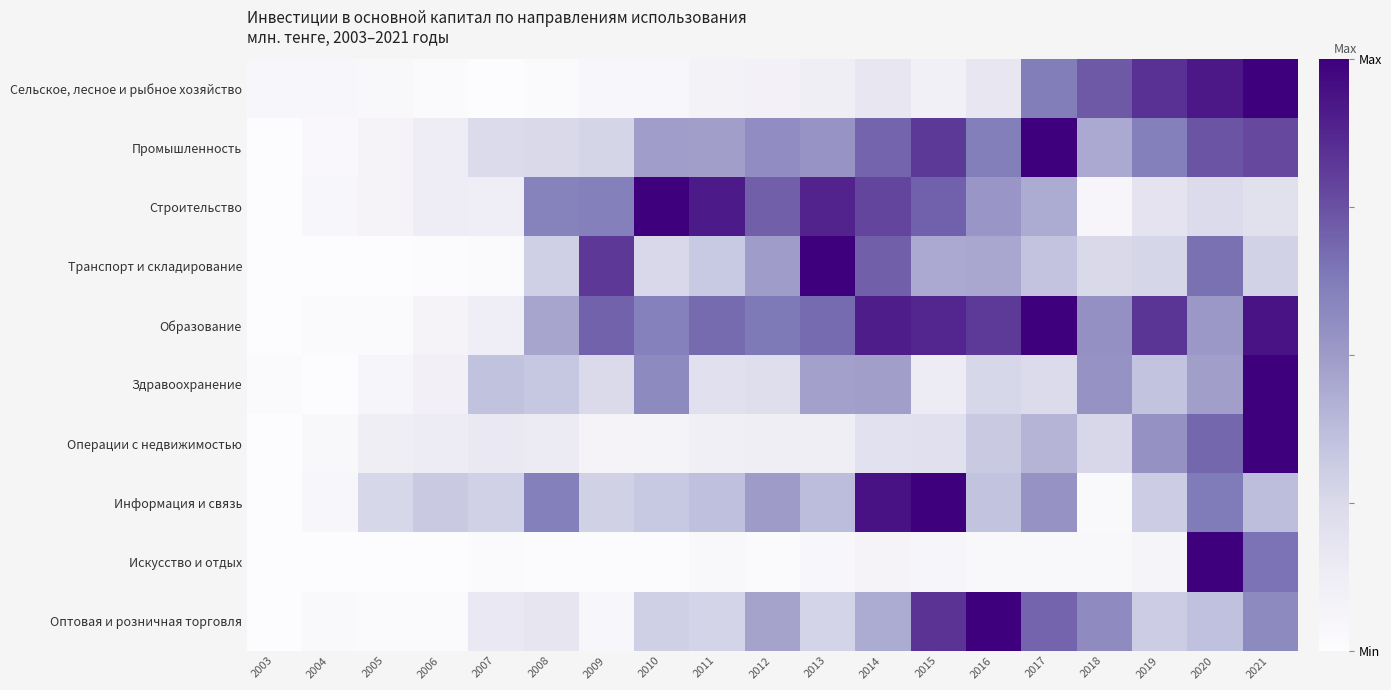

Reading left to right, list all the values displayed in this chart.

Сельское, лесное и рыбное хозяйство: 2003=0.0	2004=0.0	2005=0.0	2006=0.0	2007=0.0	2008=0.0	2009=0.0	2010=0.0	2011=0.1	2012=0.1	2013=0.1	2014=0.2	2015=0.1	2016=0.2	2017=0.6	2018=0.7	2019=0.8	2020=0.9	2021=1.0
Промышленность: 2003=0.0	2004=0.0	2005=0.1	2006=0.1	2007=0.2	2008=0.3	2009=0.3	2010=0.5	2011=0.5	2012=0.6	2013=0.5	2014=0.7	2015=0.8	2016=0.6	2017=1.0	2018=0.4	2019=0.6	2020=0.7	2021=0.8
Строительство: 2003=0.0	2004=0.0	2005=0.1	2006=0.1	2007=0.1	2008=0.6	2009=0.6	2010=1.0	2011=0.9	2012=0.7	2013=0.9	2014=0.8	2015=0.7	2016=0.5	2017=0.4	2018=0.0	2019=0.2	2020=0.2	2021=0.2
Транспорт и складирование: 2003=0.0	2004=0.0	2005=0.0	2006=0.0	2007=0.0	2008=0.3	2009=0.8	2010=0.3	2011=0.3	2012=0.5	2013=1.0	2014=0.7	2015=0.4	2016=0.5	2017=0.3	2018=0.3	2019=0.3	2020=0.7	2021=0.3
Образование: 2003=0.0	2004=0.0	2005=0.0	2006=0.1	2007=0.1	2008=0.5	2009=0.7	2010=0.6	2011=0.7	2012=0.6	2013=0.7	2014=0.9	2015=0.9	2016=0.8	2017=1.0	2018=0.5	2019=0.8	2020=0.5	2021=0.9
Здравоохранение: 2003=0.0	2004=0.0	2005=0.1	2006=0.1	2007=0.4	2008=0.3	2009=0.2	2010=0.6	2011=0.2	2012=0.2	2013=0.5	2014=0.5	2015=0.1	2016=0.3	2017=0.2	2018=0.5	2019=0.4	2020=0.5	2021=1.0
Операции с недвижимостью: 2003=0.0	2004=0.0	2005=0.1	2006=0.1	2007=0.2	2008=0.1	2009=0.1	2010=0.1	2011=0.1	2012=0.1	2013=0.1	2014=0.2	2015=0.2	2016=0.3	2017=0.4	2018=0.3	2019=0.5	2020=0.7	2021=1.0
Информация и связь: 2003=0.0	2004=0.0	2005=0.3	2006=0.3	2007=0.3	2008=0.6	2009=0.3	2010=0.3	2011=0.4	2012=0.5	2013=0.4	2014=0.9	2015=1.0	2016=0.3	2017=0.5	2018=0.0	2019=0.3	2020=0.6	2021=0.4
Искусство и отдых: 2003=0.0	2004=0.0	2005=0.0	2006=0.0	2007=0.0	2008=0.0	2009=0.0	2010=0.0	2011=0.0	2012=0.0	2013=0.0	2014=0.1	2015=0.1	2016=0.0	2017=0.0	2018=0.0	2019=0.1	2020=1.0	2021=0.7
Оптовая и розничная торговля: 2003=0.0	2004=0.0	2005=0.0	2006=0.0	2007=0.2	2008=0.2	2009=0.0	2010=0.3	2011=0.3	2012=0.5	2013=0.3	2014=0.4	2015=0.8	2016=1.0	2017=0.7	2018=0.6	2019=0.3	2020=0.4	2021=0.6